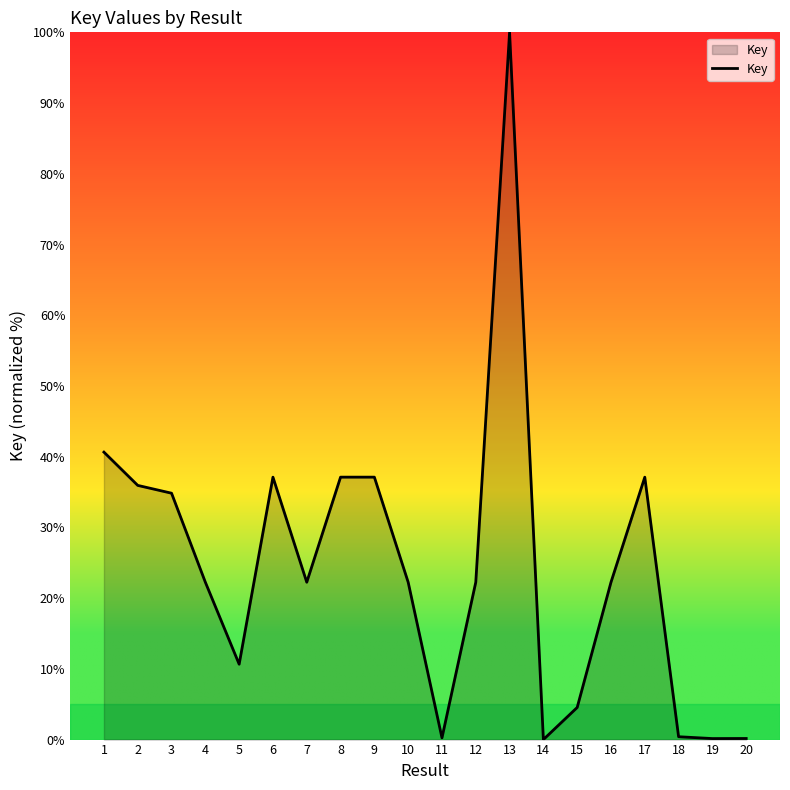

What is the difference between the maximum and minimum values?

100.0